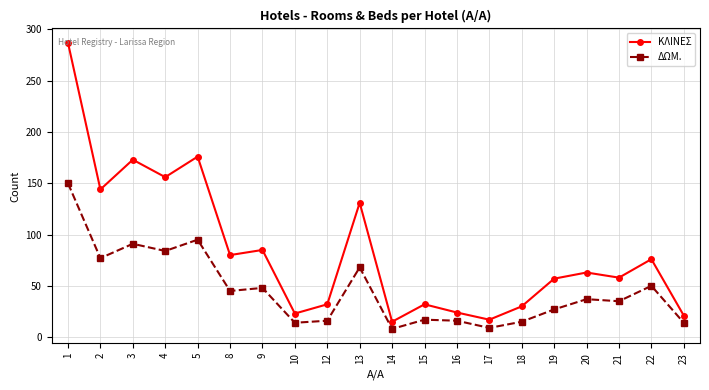

Which label corresponds to the largest value in the chart?

1